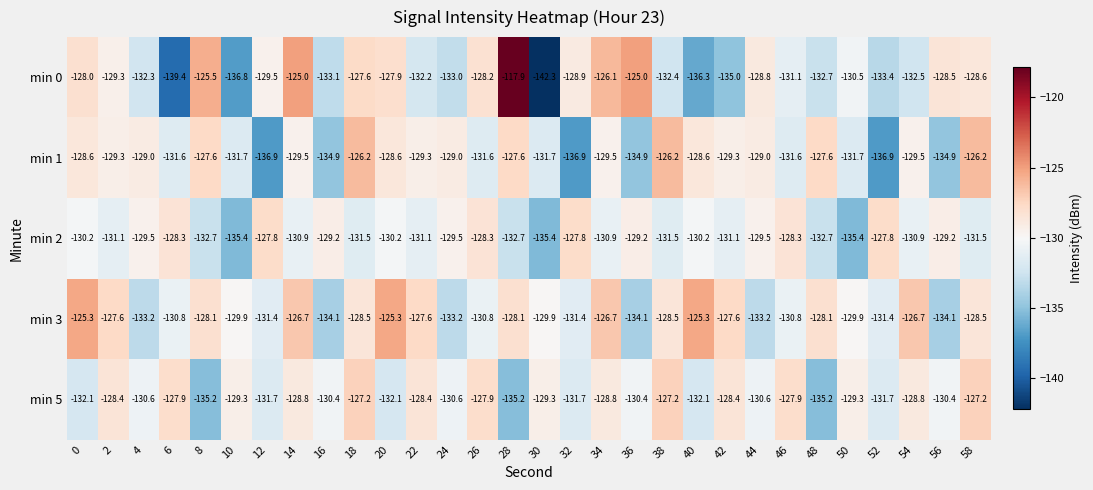

Is the value of min 3 at 48 greater than the value of min 0 at 42?

Yes